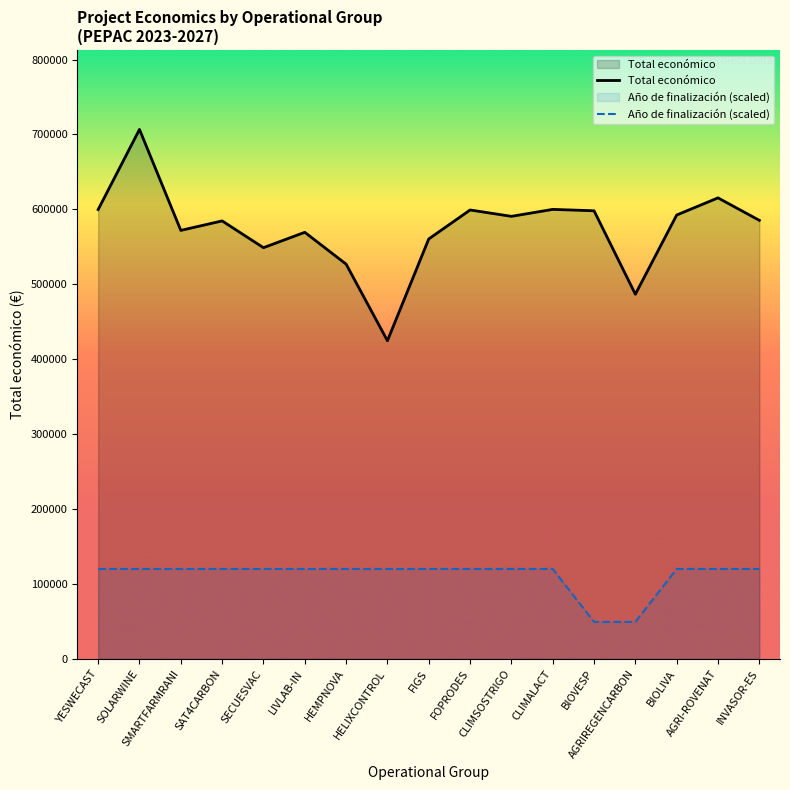

Reading right to left, what are all the values shown in this chart?

Total económico: 585346.0	615375.0	592475.0	486756.0	598139.0	600000.0	590712.0	599211.0	560529.0	424720.0	526962.0	569416.0	548889.0	584629.0	571965.0	706697.0	599792.0
Año de finalización (scaled): 120138.5	120138.5	120138.5	49468.8	49468.8	120138.5	120138.5	120138.5	120138.5	120138.5	120138.5	120138.5	120138.5	120138.5	120138.5	120138.5	120138.5